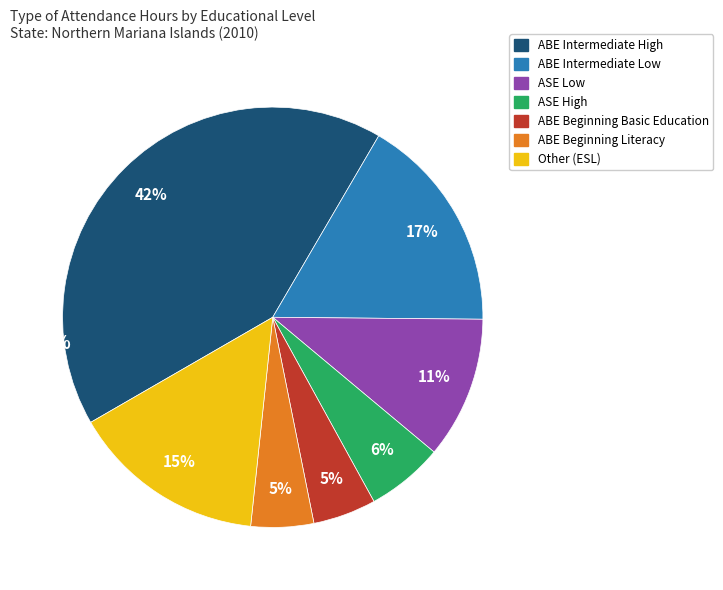

Which slice is the largest?

ABE Intermediate High